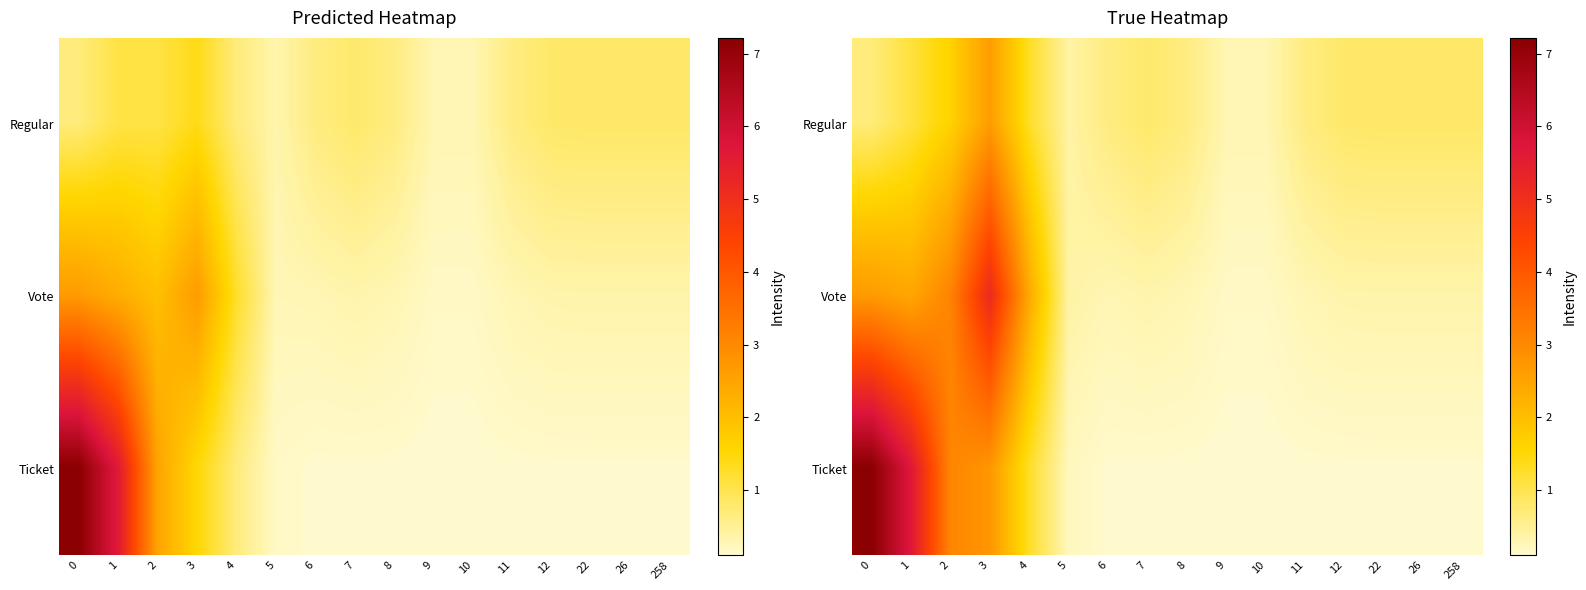

What is the spread (max minus min) of values at 12?

0.7